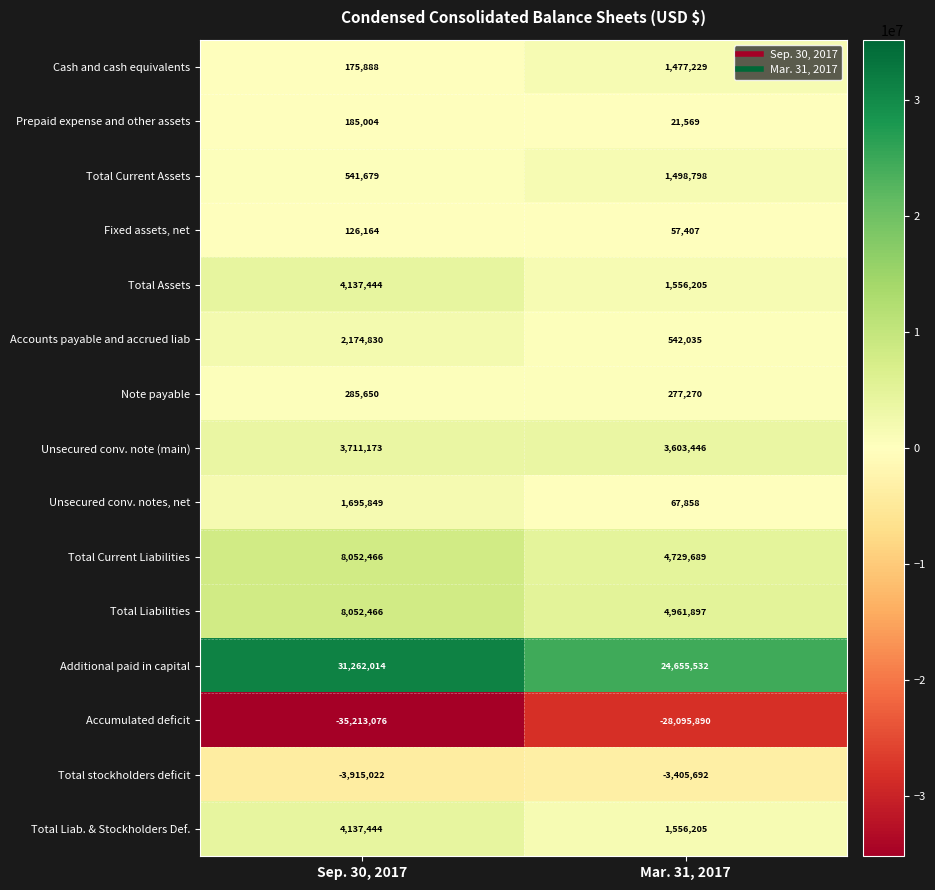

List the labels in order of Total stockholders deficit value, smallest first.

Sep. 30, 2017, Mar. 31, 2017